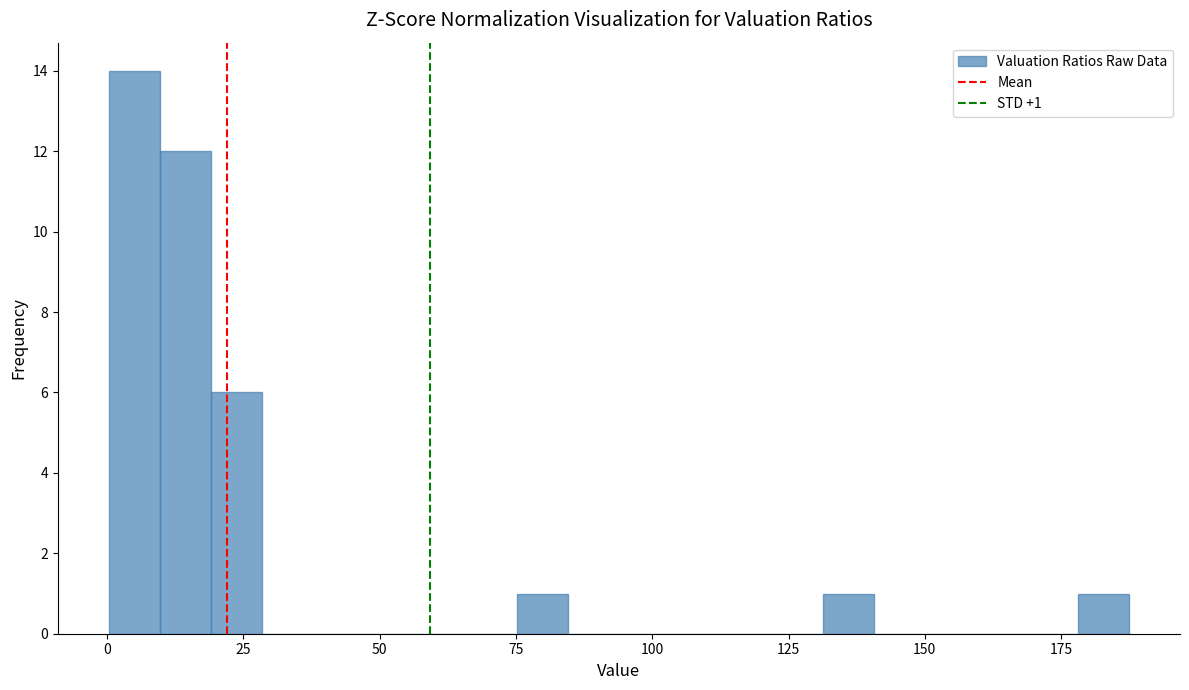

Around what value on the x-axis is the tallest bar? Give the approximate position of its centre, as read against the axis.

5